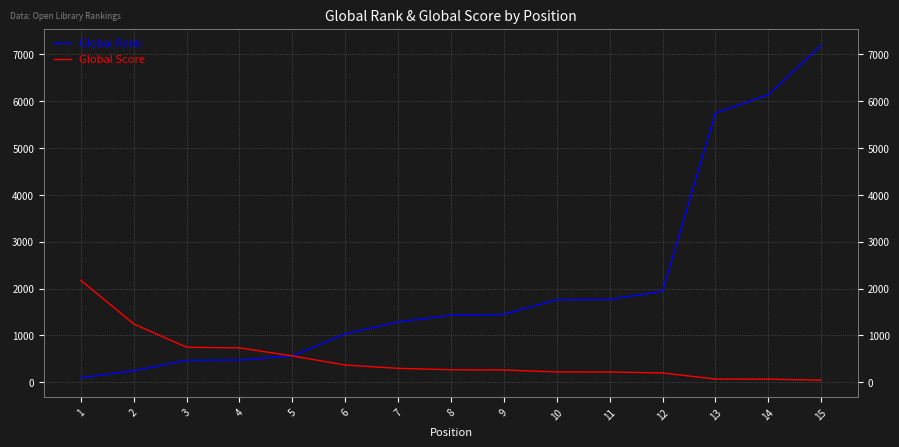

Reading left to right, extract all data points from this chart.

Global Rank: 96	245	467	474	561	1032	1287	1429	1448	1759	1766	1942	5746	6134	7191
Global Score: 2175	1244	747	734	561	367	296	267	261	220	219	198	69	65	45